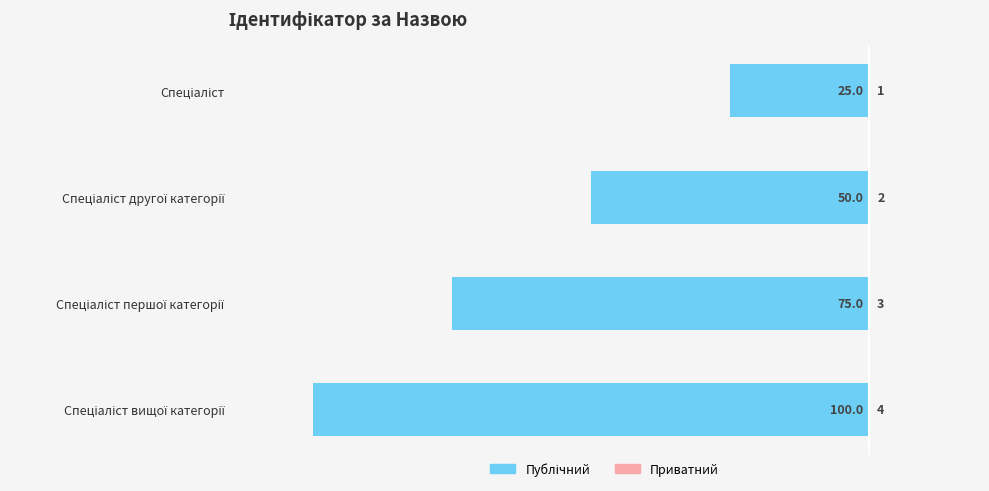

Does the chart contain any negative values?

Yes